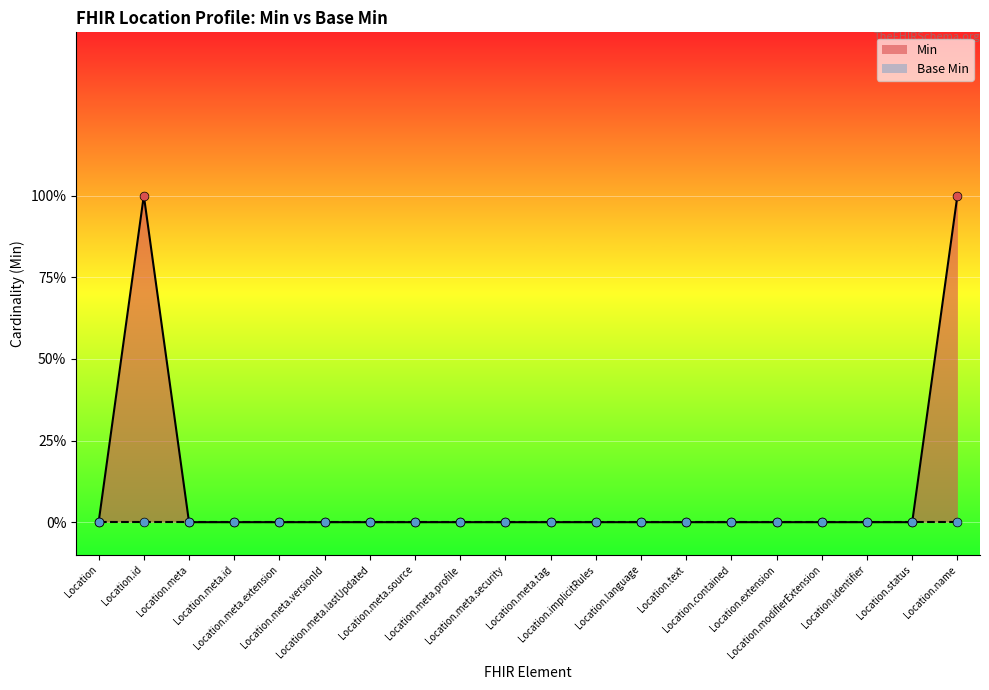

Which series has the largest Y range (max minus min)?

Min